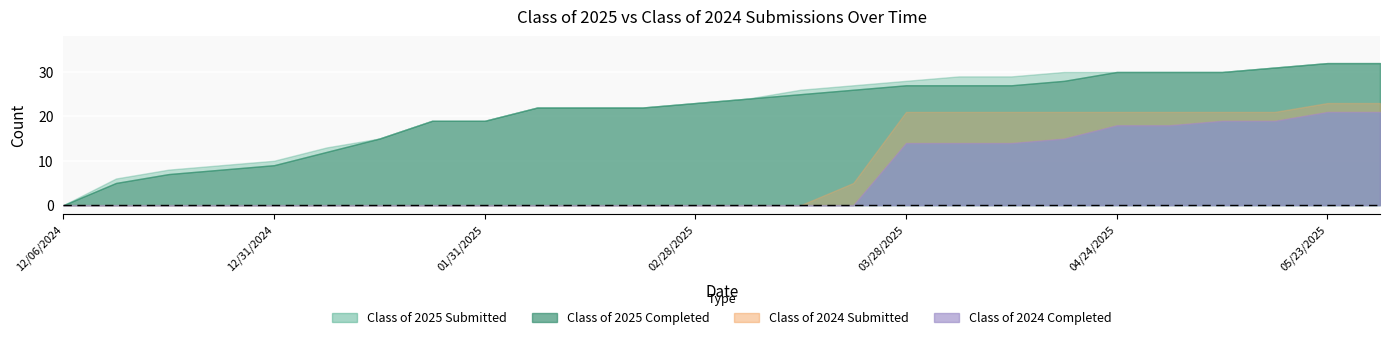

What is the difference between the highest and lowest values at 01/10/2025?

13